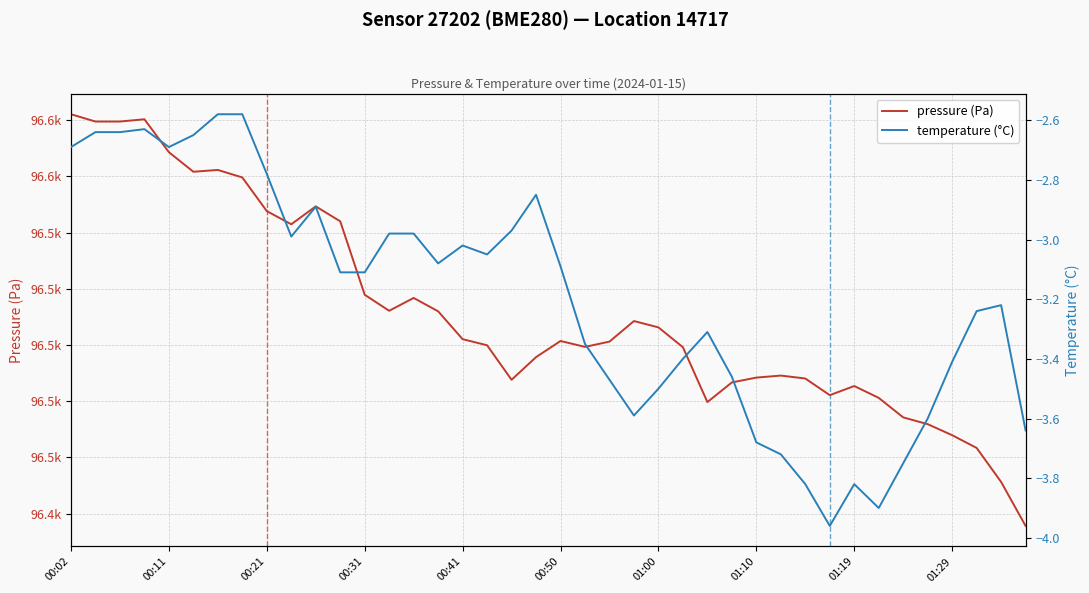

Reading left to right, what are all the values shown in this chart?

pressure (Pa): 96582.1	96579.5	96579.5	96580.3	96568.6	96561.7	96562.3	96559.6	96547.7	96543.0	96549.3	96544.0	96517.9	96512.2	96516.8	96512.0	96502.1	96499.9	96487.6	96495.7	96501.4	96499.3	96501.2	96508.5	96506.3	96499.2	96479.7	96486.7	96488.4	96489.1	96488.1	96482.2	96485.4	96481.2	96474.2	96471.8	96467.9	96463.4	96451.3	96435.6
temperature (°C): -2.7	-2.6	-2.6	-2.6	-2.7	-2.6	-2.6	-2.6	-2.8	-3.0	-2.9	-3.1	-3.1	-3.0	-3.0	-3.1	-3.0	-3.0	-3.0	-2.9	-3.1	-3.4	-3.5	-3.6	-3.5	-3.4	-3.3	-3.5	-3.7	-3.7	-3.8	-4.0	-3.8	-3.9	-3.8	-3.6	-3.4	-3.2	-3.2	-3.6